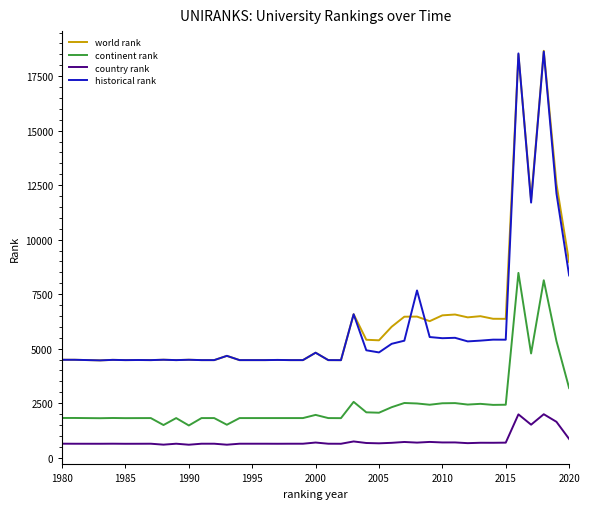

True or false: country rank and continent rank intersect in this chart.

False